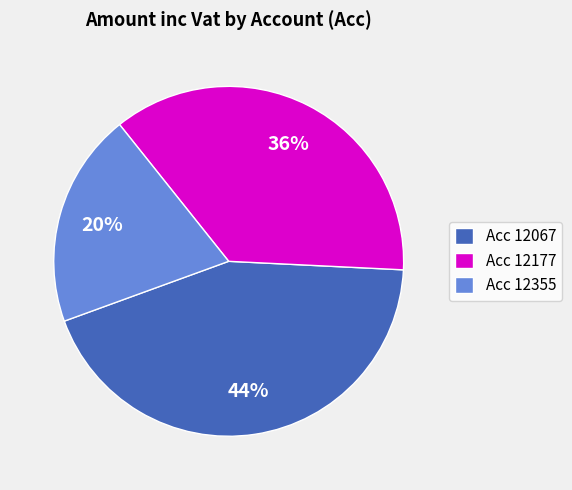

To the nearest percent, what percentage of the pie is Acc 12177?

36%